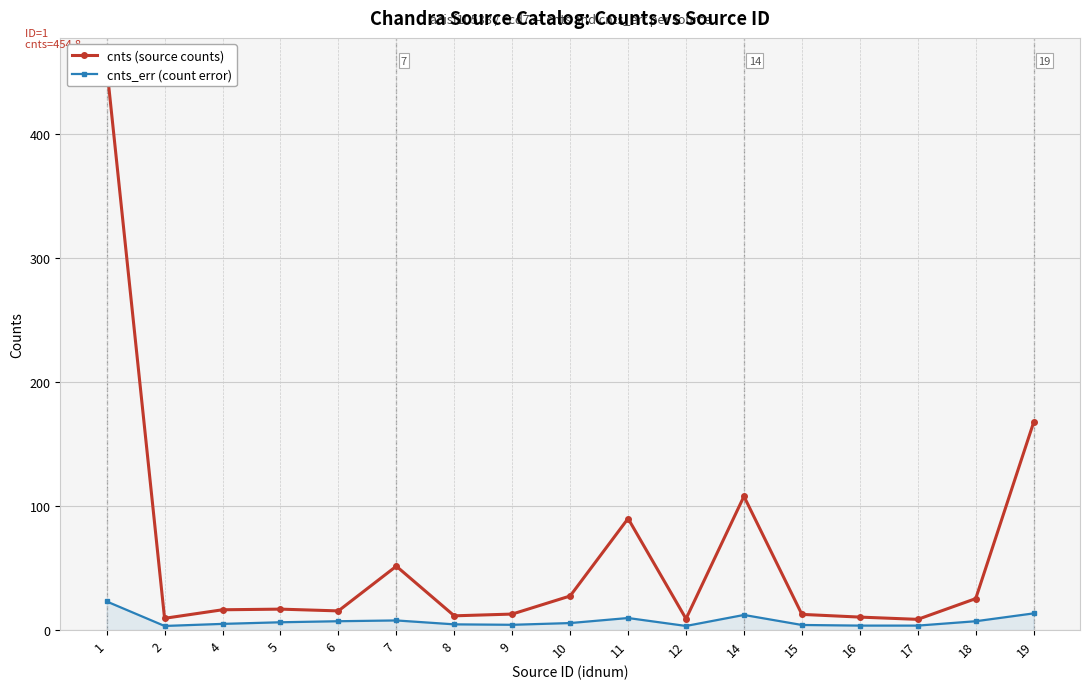

How many data points in cnts_err (count error) are above 5?

9